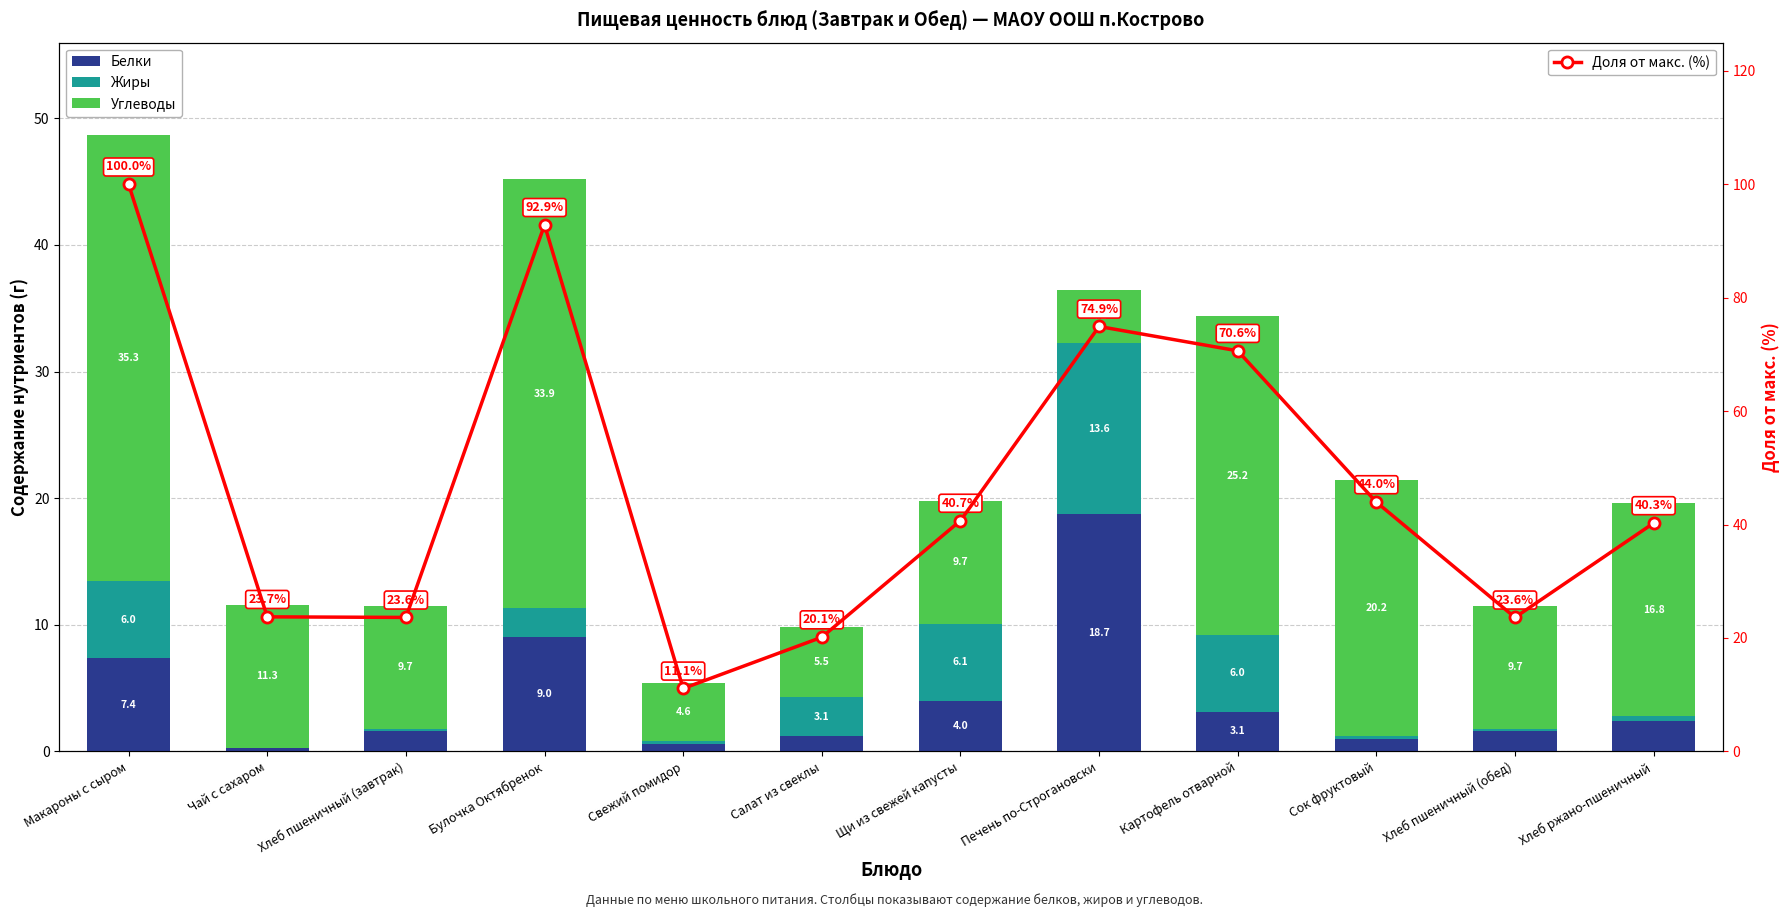

Which series changed the most between Сок фруктовый and Хлеб пшеничный (обед)?

Доля от макс. (%)